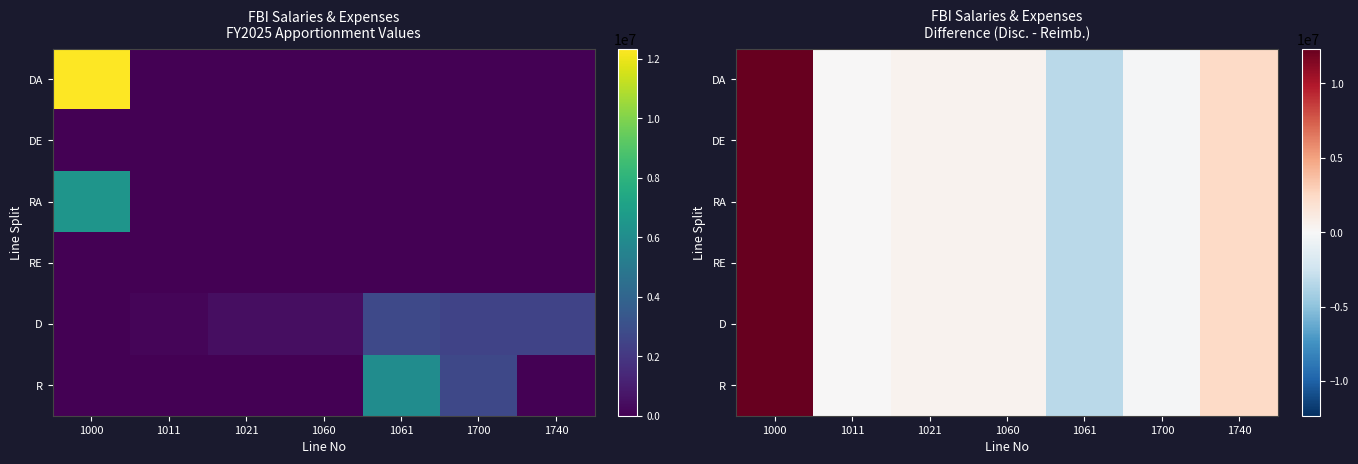

List the labels in order of DE value, largest first.

1000, 1740, 1021, 1060, 1011, 1700, 1061